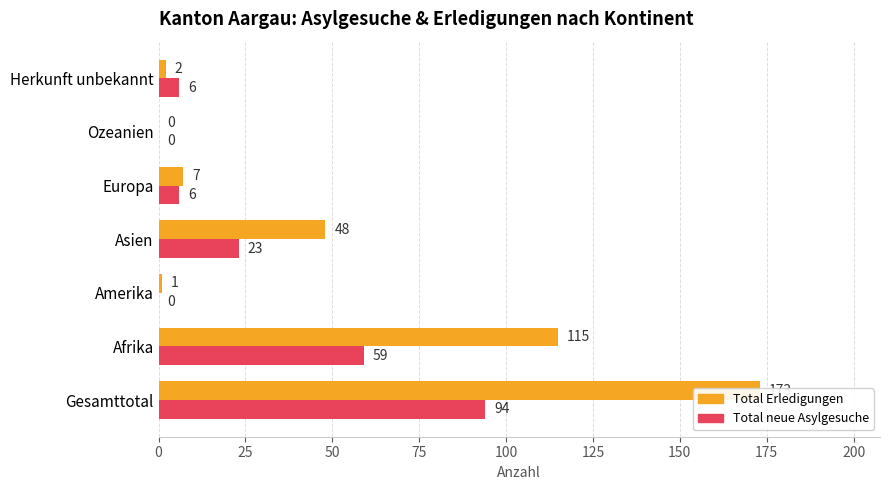

List the series in order of their peak value, highest first.

Total Erledigungen, Total neue Asylgesuche